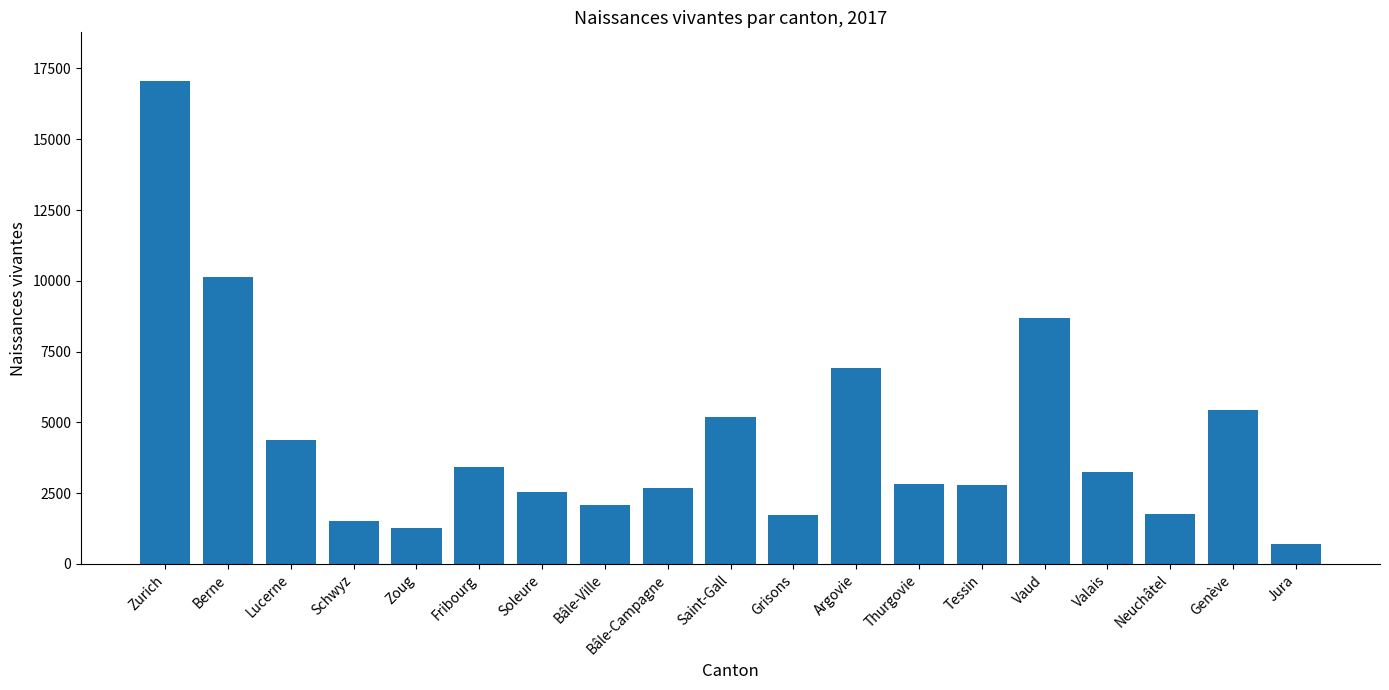

How many values are below 2809?

9